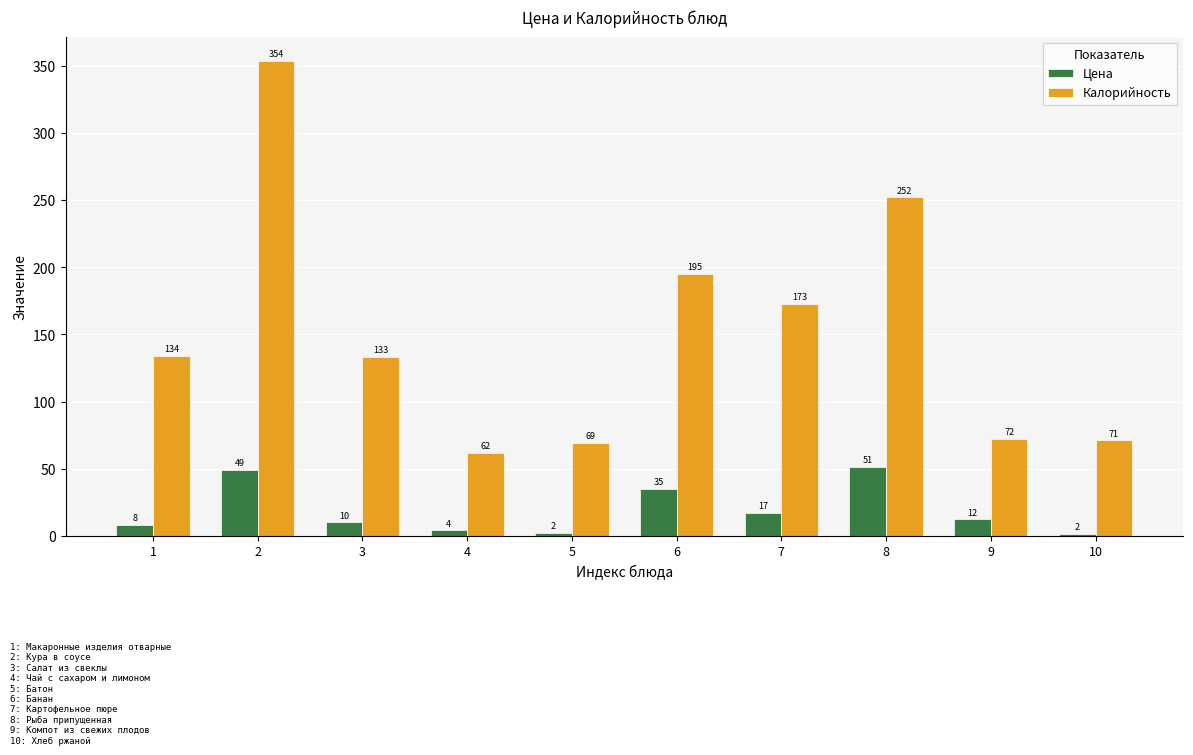

What is the value of the Калорийность bar at the 4th from the left?

62.0